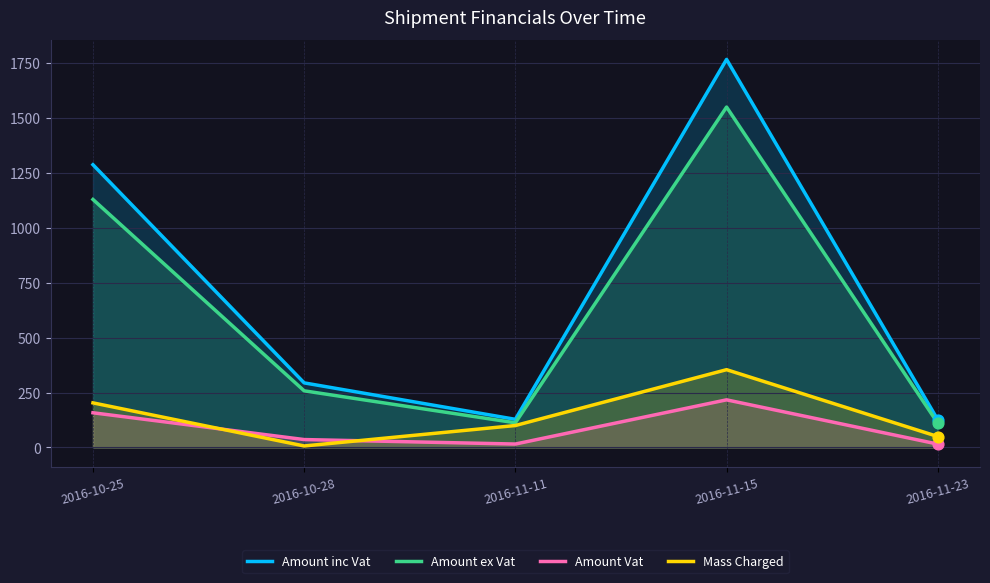

What are all the series names shown in the legend?

Amount inc Vat, Amount ex Vat, Amount Vat, Mass Charged